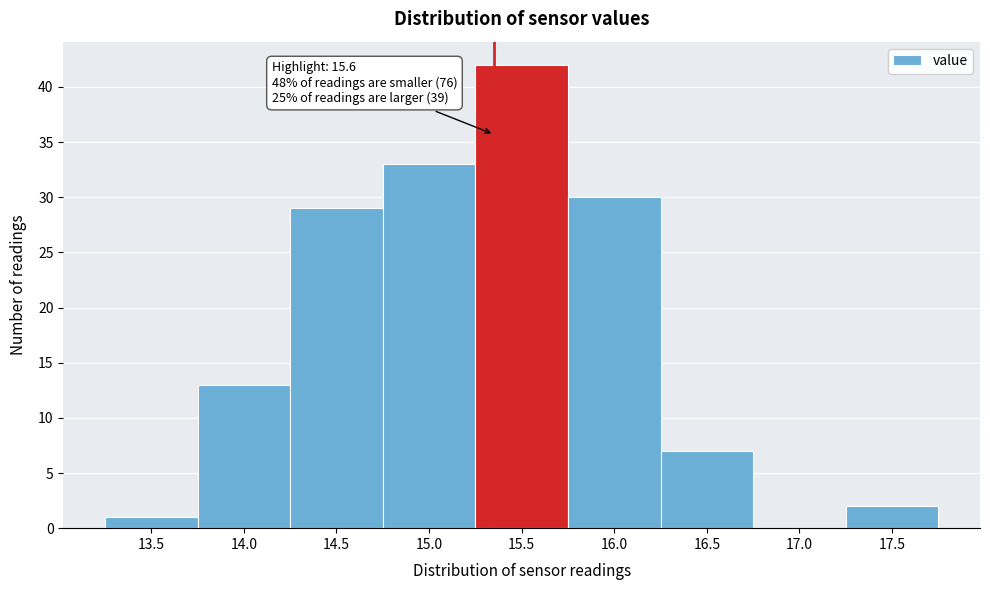

Reading right to left, extract all data points from this chart.

17.5=2	17.0=0	16.5=7	16.0=30	15.5=42	15.0=33	14.5=29	14.0=13	13.5=1